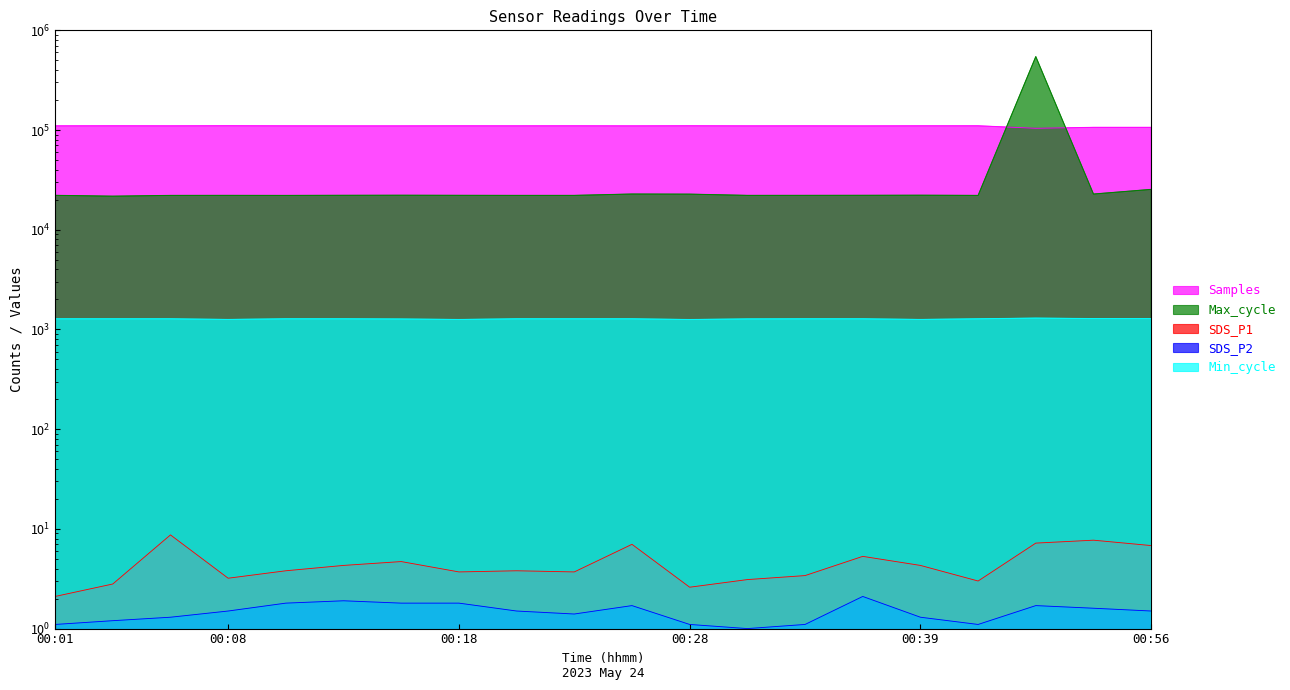

What is the value of the Max_cycle point at the 10th from the left?

22114.0